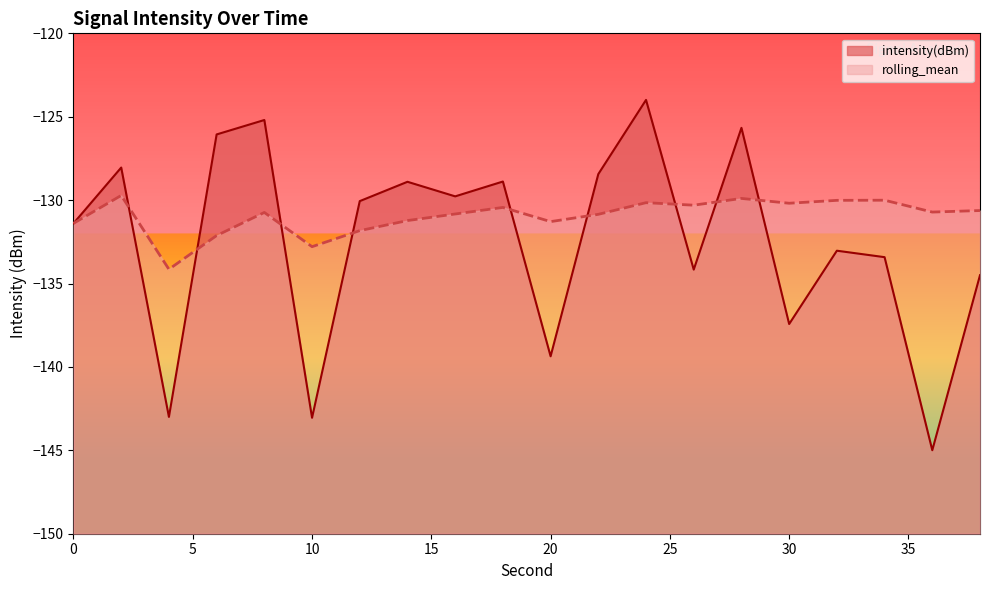

At which category does rolling_mean reach its first local peak?

2